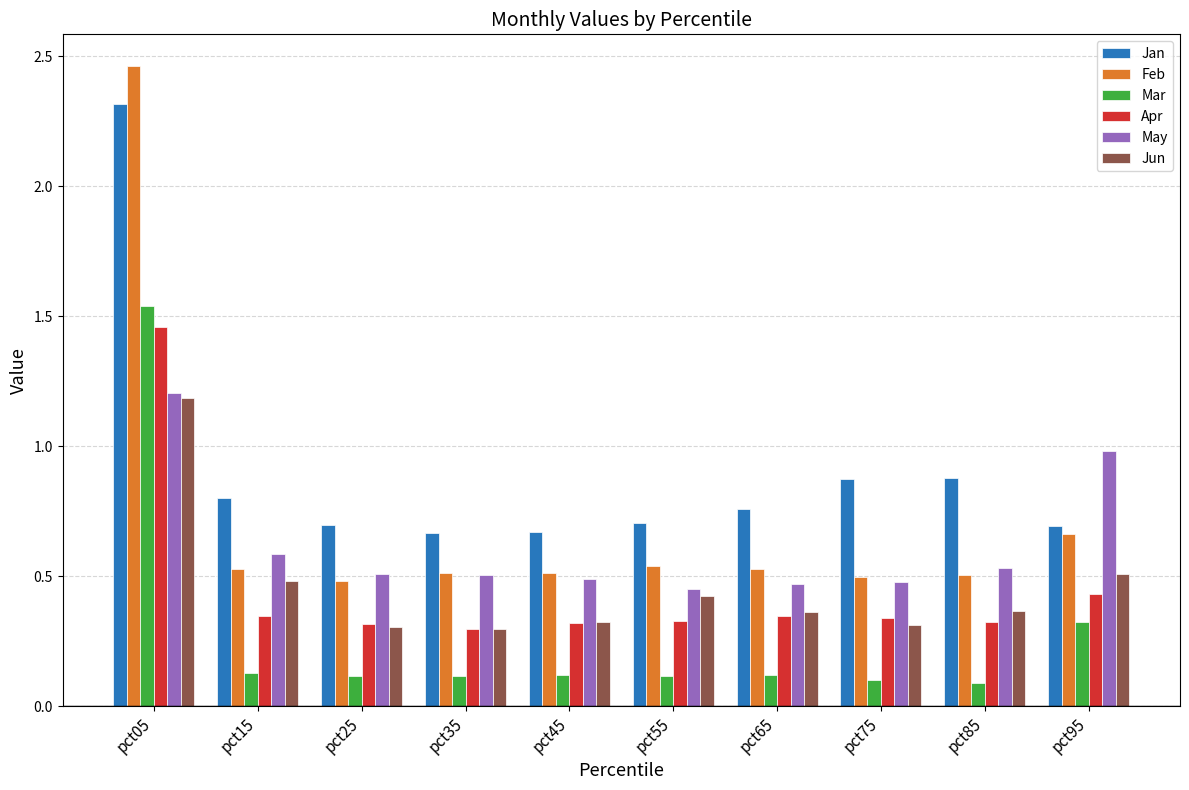

What is the difference between the maximum and minimum values in the Feb series?

2.0